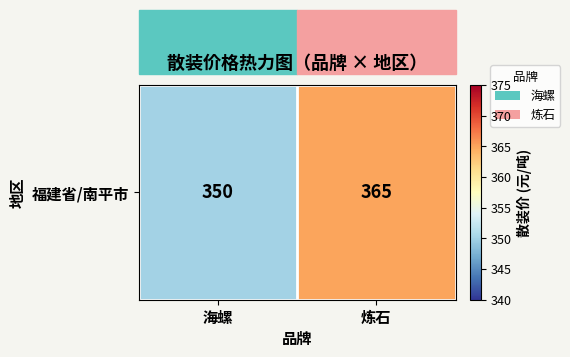

What is the sum of all values?

715